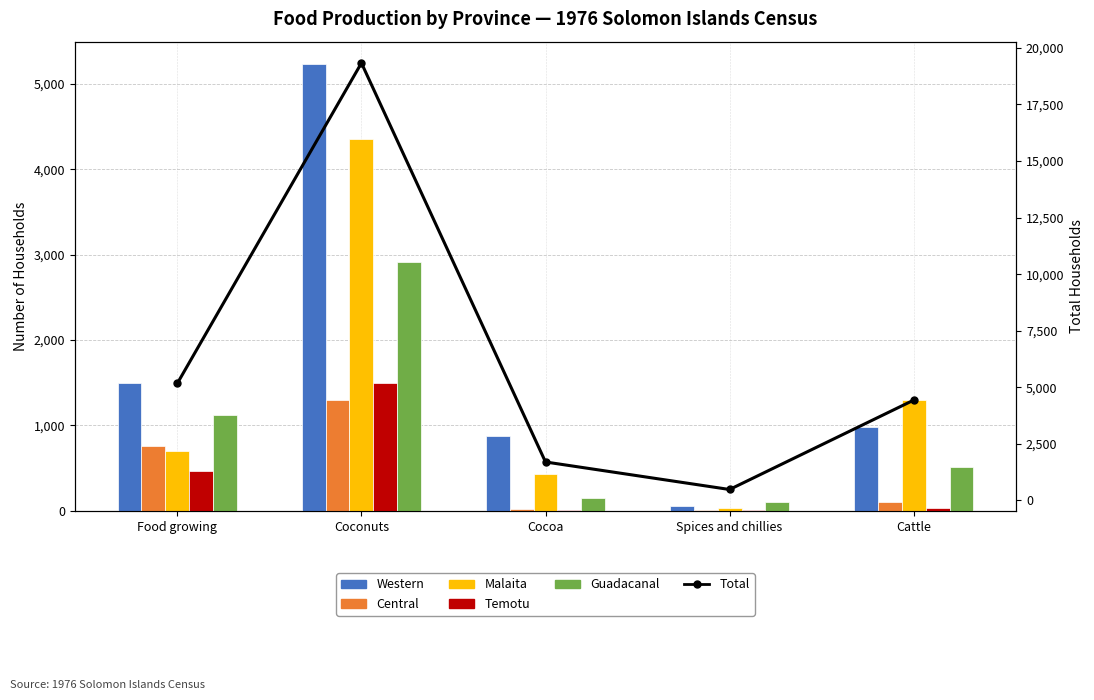

Which label corresponds to the largest value in the chart?

Coconuts